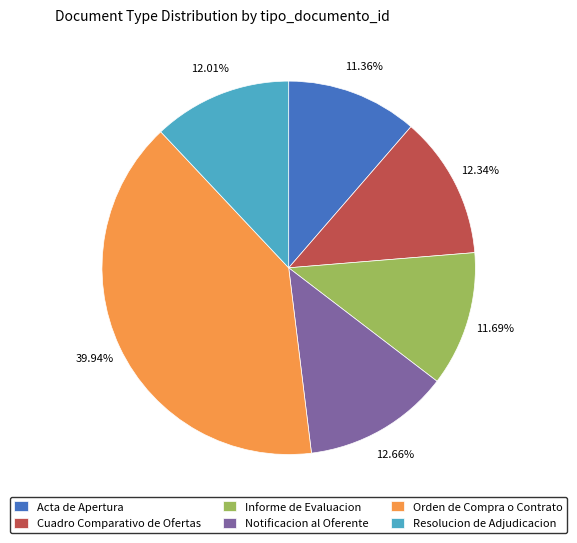

The Resolucion de Adjudicacion slice represents 19% of the pie. True or false?

False